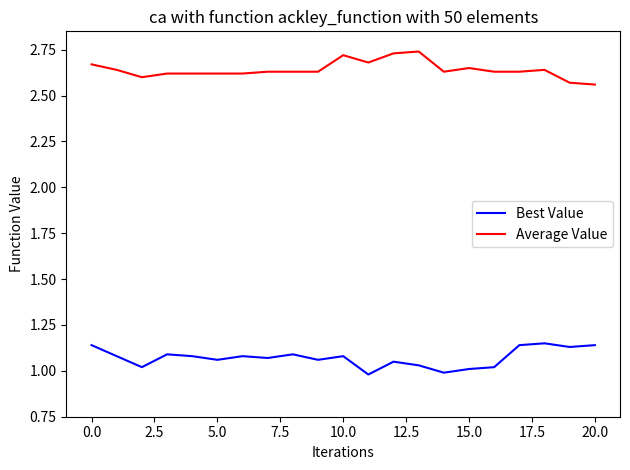

True or false: Average Value and Best Value intersect in this chart.

False